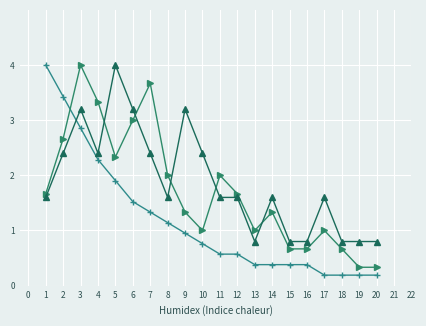

At which category is the sum across all series the highest?

3